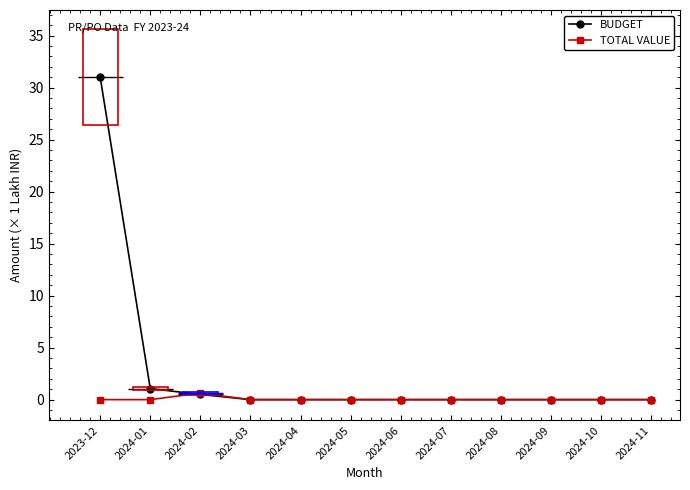

What is the sum of all BUDGET values?

32.6